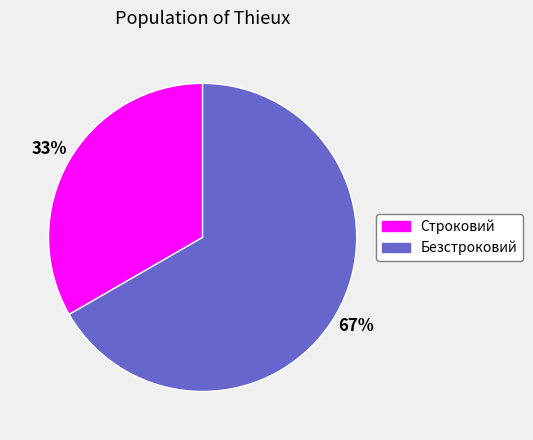

What is the smallest slice in the pie chart?

Строковий